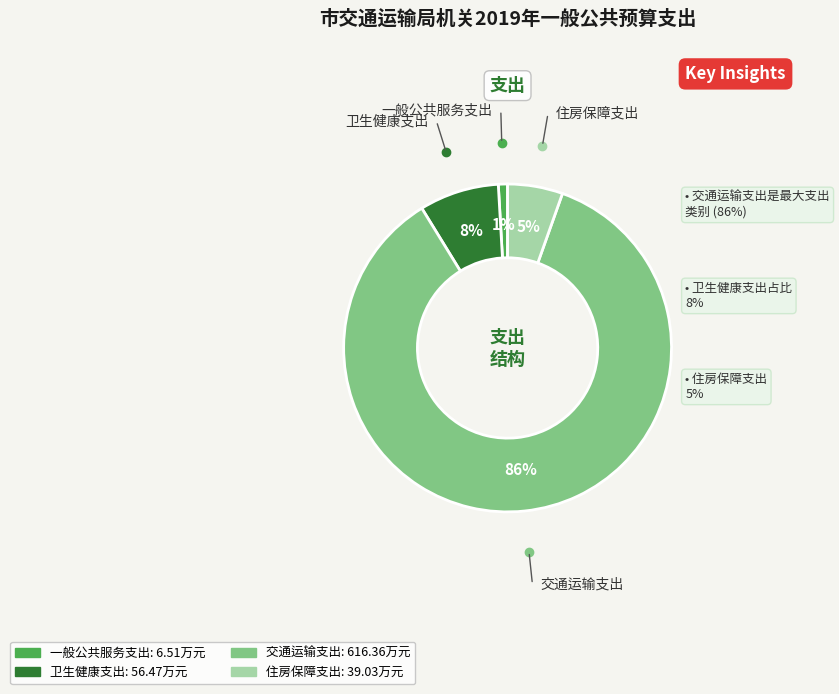

Which has a higher value, 卫生健康支出 or 一般公共服务支出?

卫生健康支出